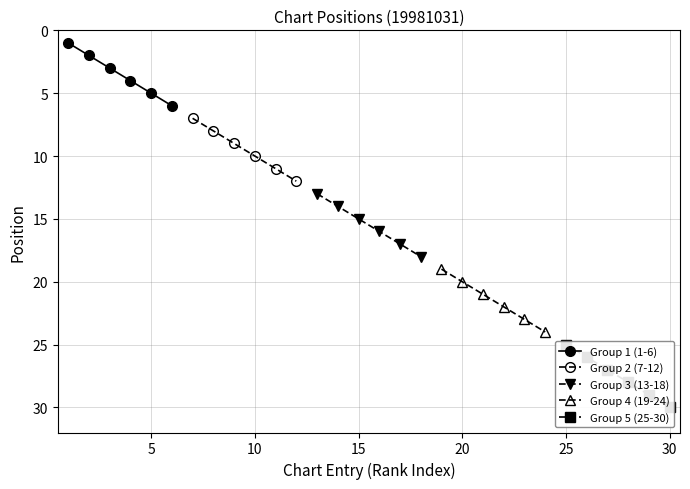

True or false: Group 1 (1-6) has more than 1 points higher than both neighbors.

False